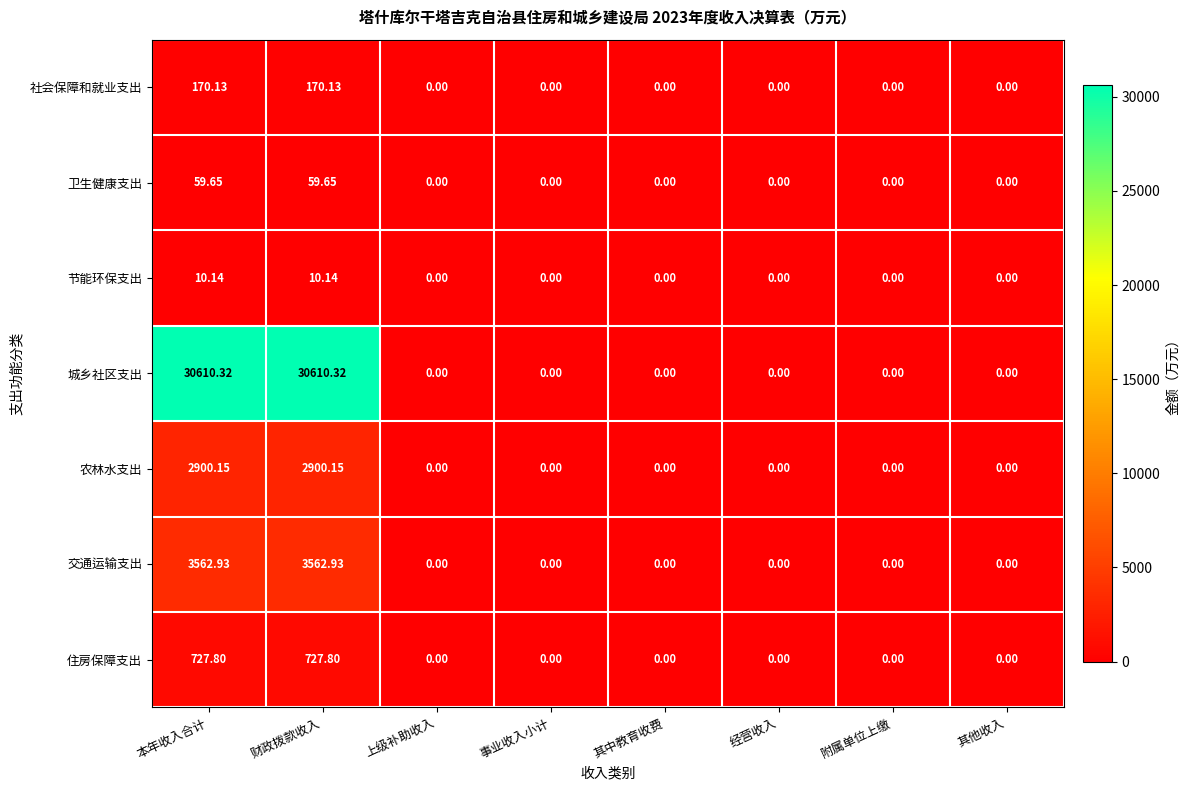

Which series changed the most between 财政拨款收入 and 附属单位上缴?

城乡社区支出